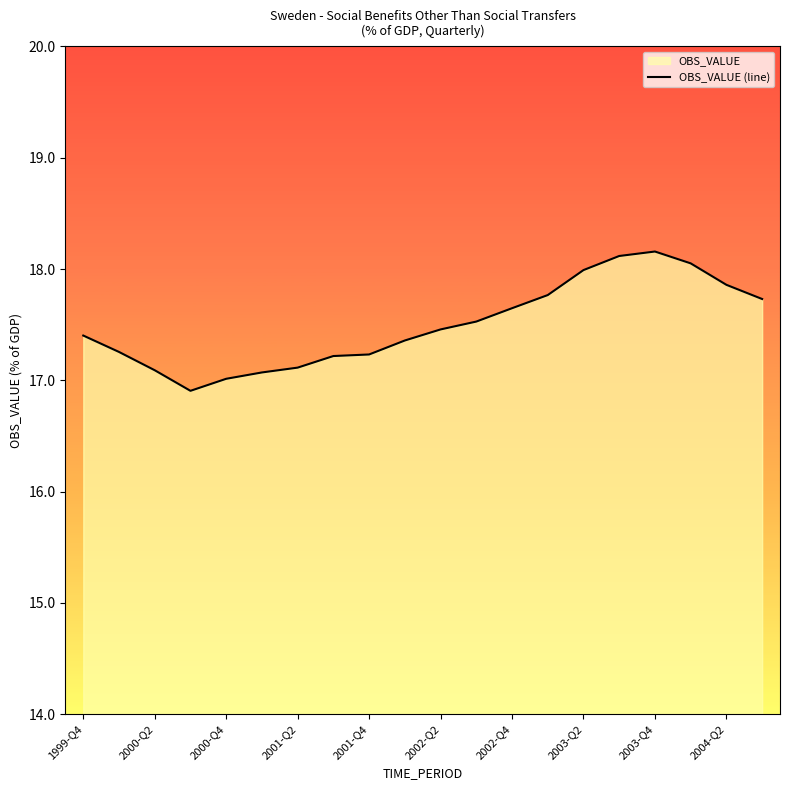

Does the chart have visible grid lines?

No